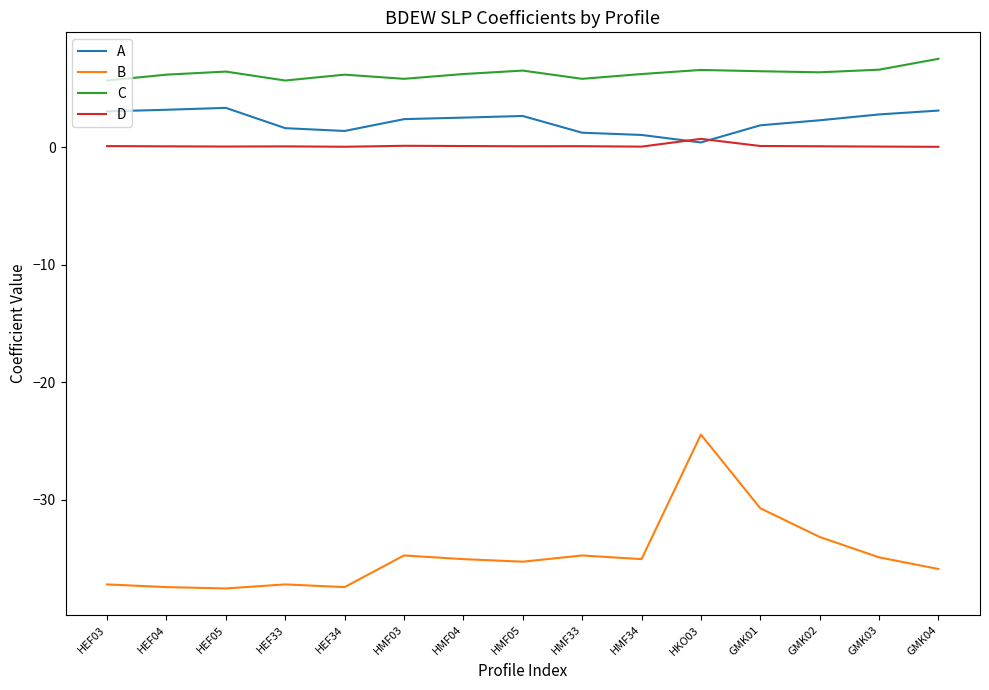

What is the difference between the A values at HEF03 and HMF34?

2.0